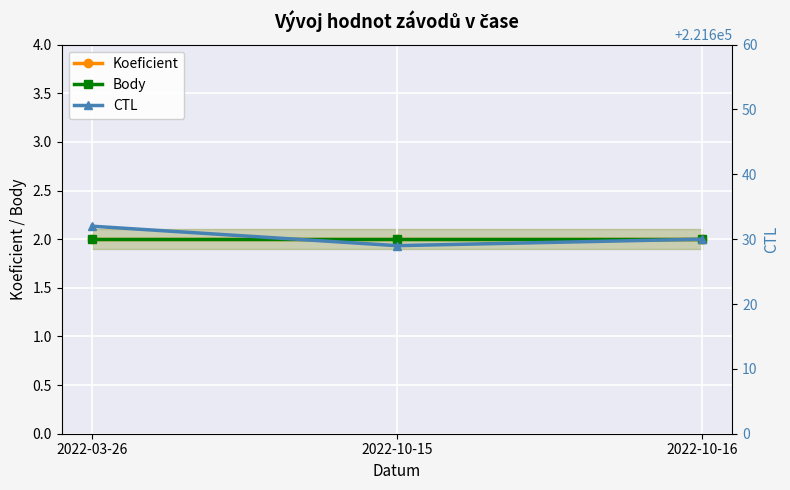

What is the highest value of the Body series?

2